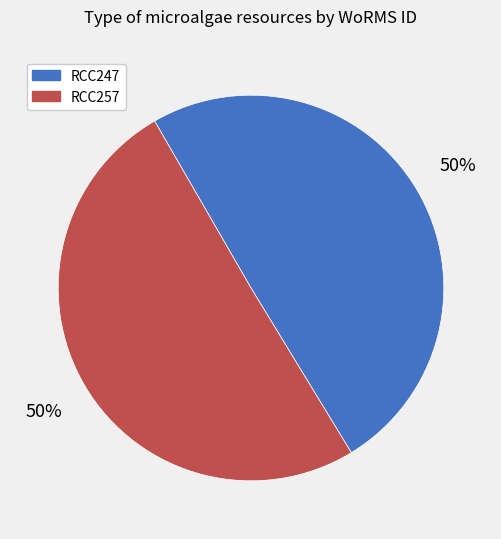

To the nearest percent, what percentage of the pie is RCC247?

50%